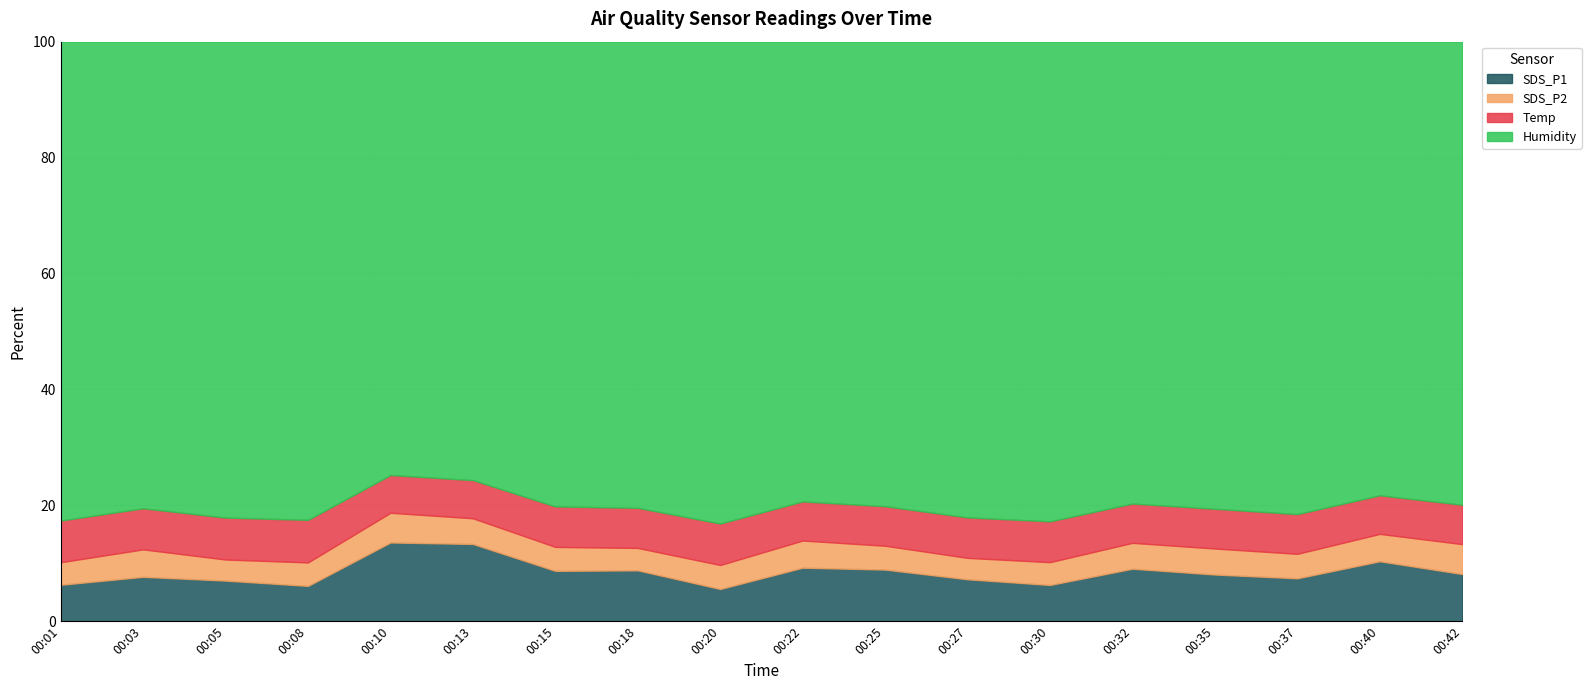

What is the difference between the SDS_P1 values at 00:22 and 00:20?

3.7